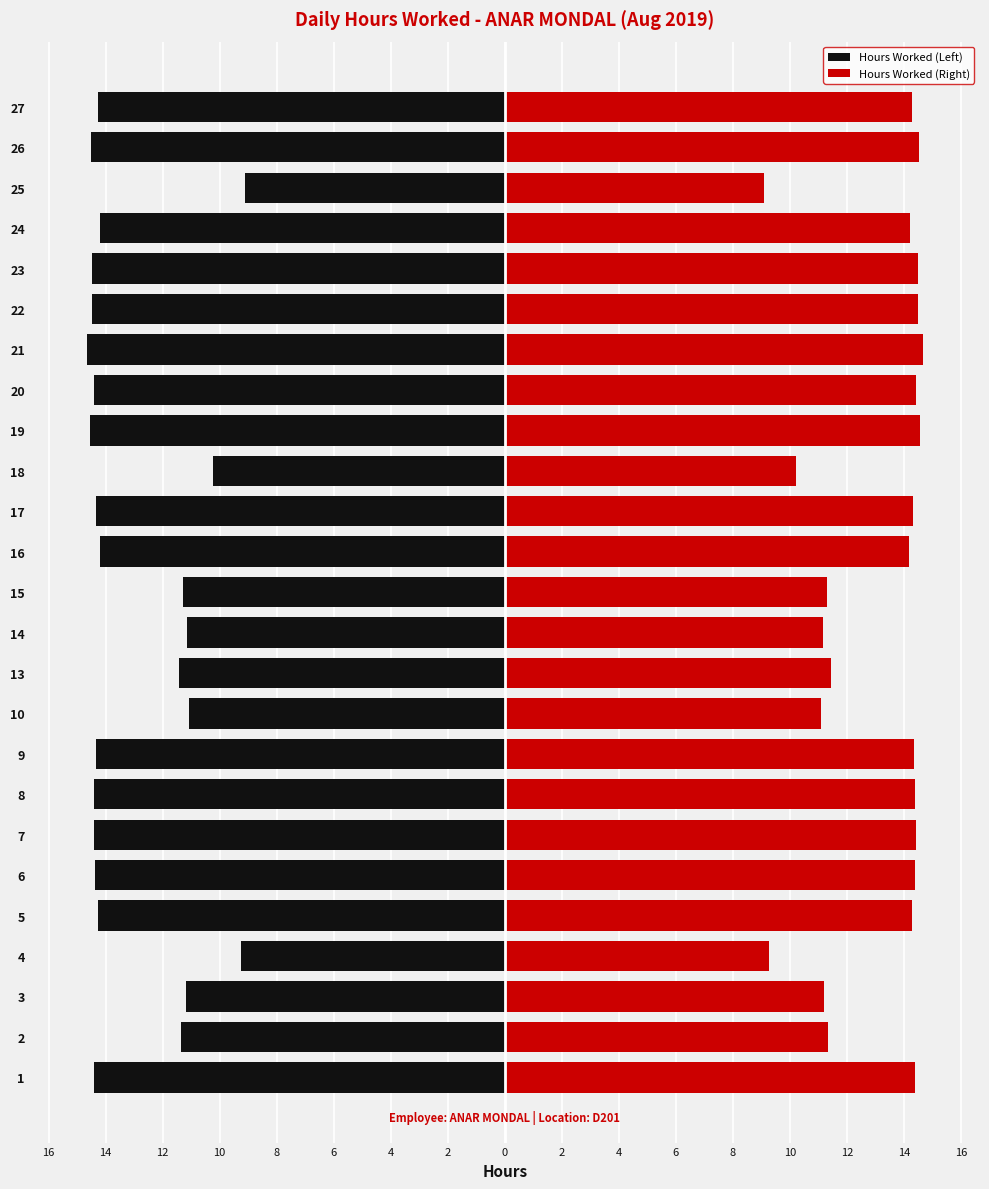

Reading right to left, what are all the values shown in this chart?

Hours Worked (Left): -14.3	-14.5	-9.1	-14.2	-14.5	-14.5	-14.7	-14.4	-14.6	-10.2	-14.3	-14.2	-11.3	-11.2	-11.4	-11.1	-14.3	-14.4	-14.4	-14.4	-14.3	-9.3	-11.2	-11.3	-14.4
Hours Worked (Right): 14.3	14.5	9.1	14.2	14.5	14.5	14.7	14.4	14.6	10.2	14.3	14.2	11.3	11.2	11.4	11.1	14.3	14.4	14.4	14.4	14.3	9.3	11.2	11.3	14.4